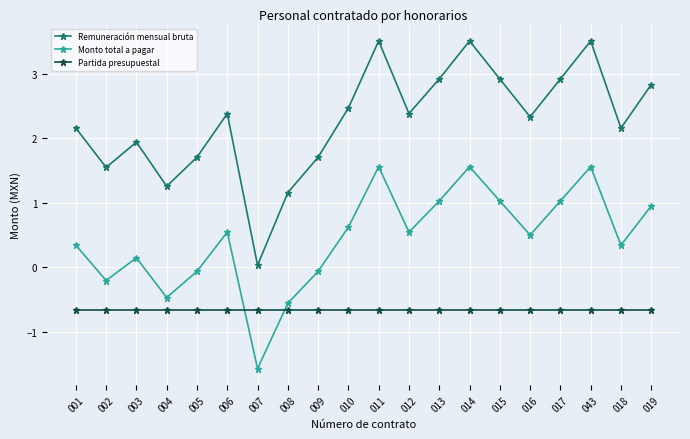

True or false: Remuneración mensual bruta and Partida presupuestal intersect in this chart.

False